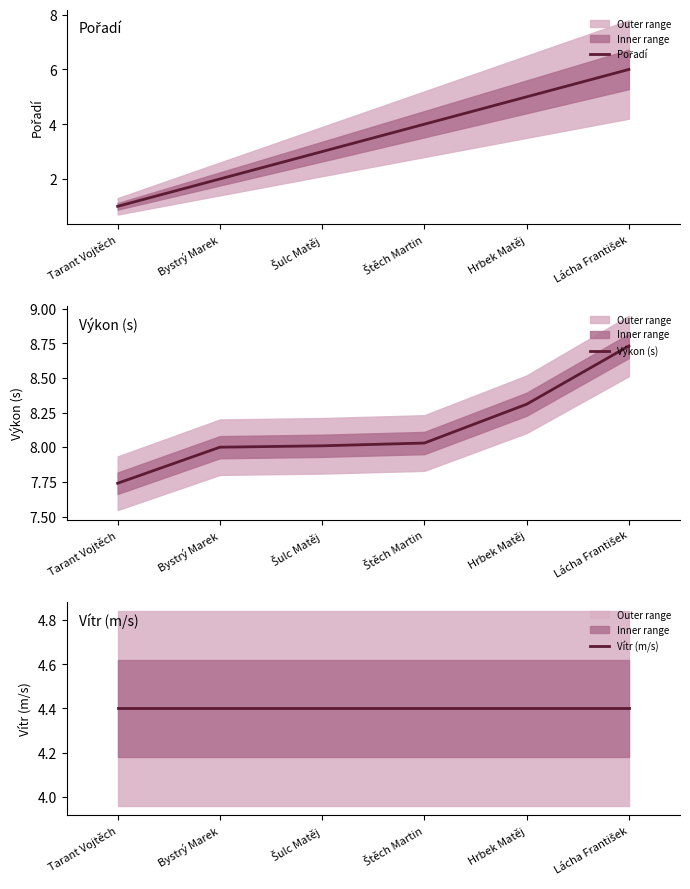

What position from the right is Bystrý Marek?

5